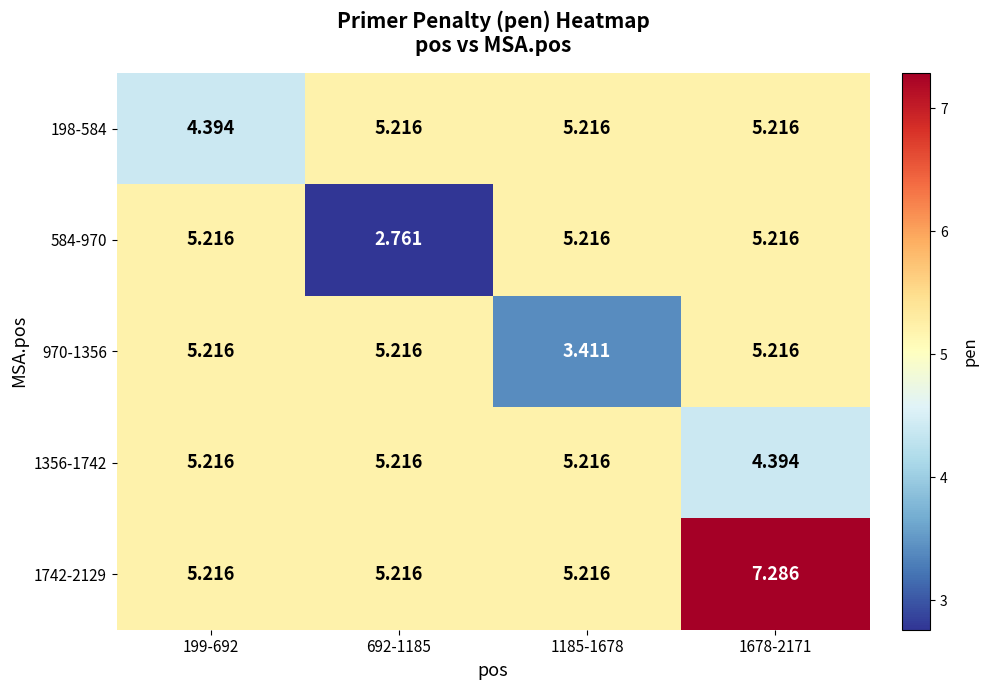

Which series has the largest total across all categories?

1742-2129